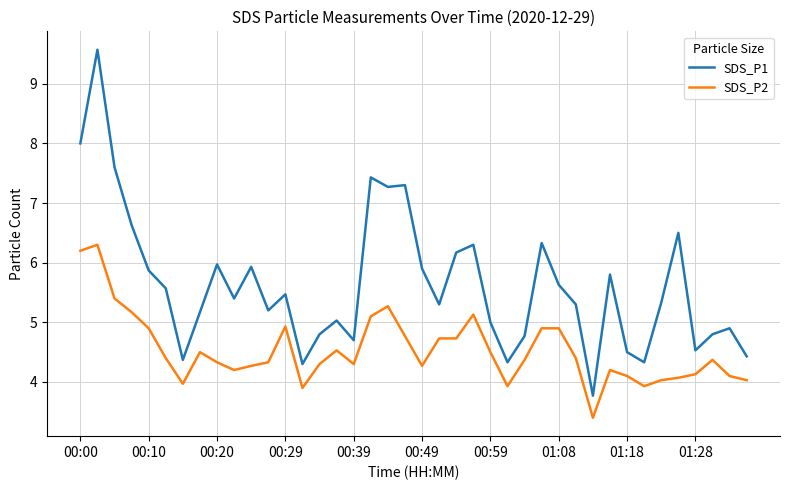

Does the chart display data point markers on the line(s)?

No